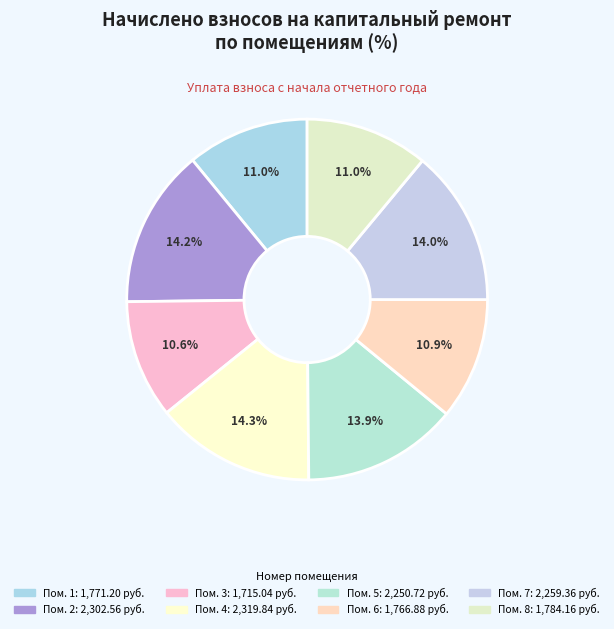

How many segments does this pie chart have?

8